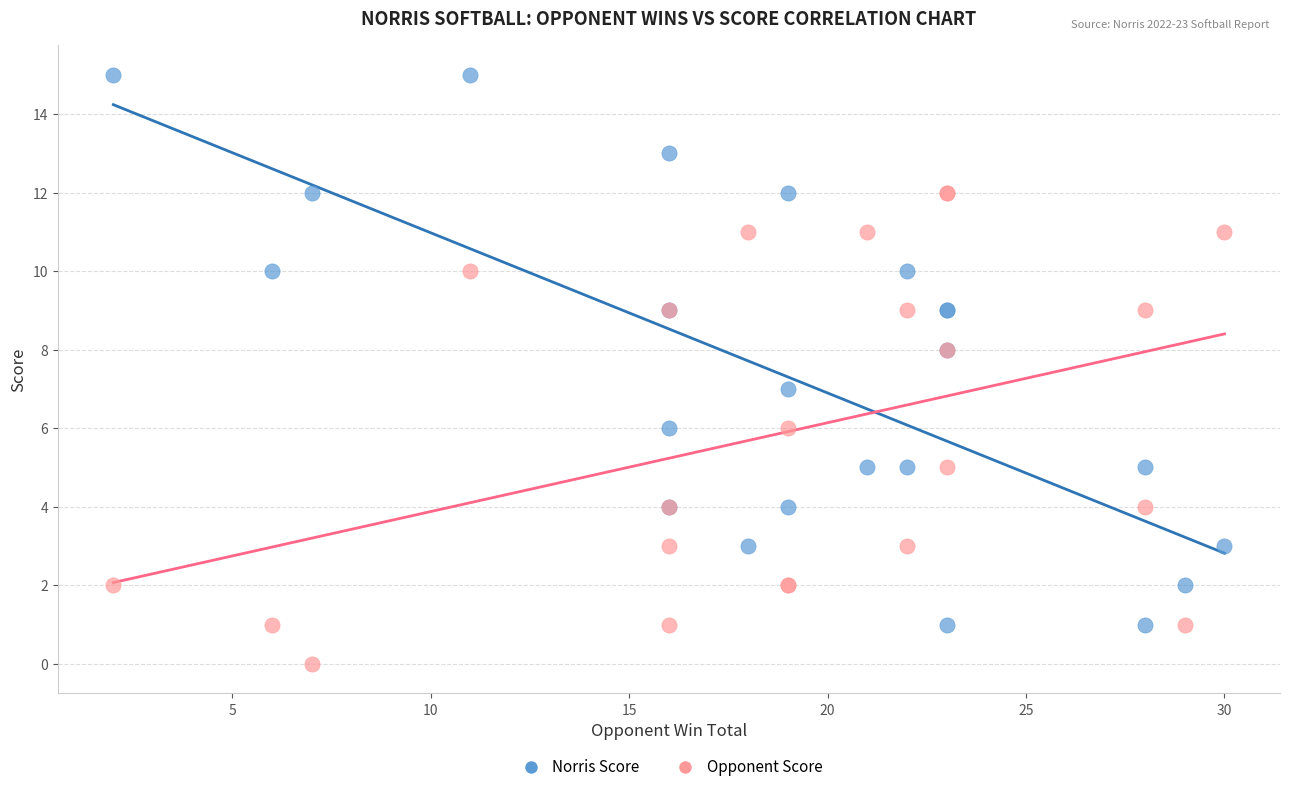

Which series has the widest spread of Y values?

Norris Score